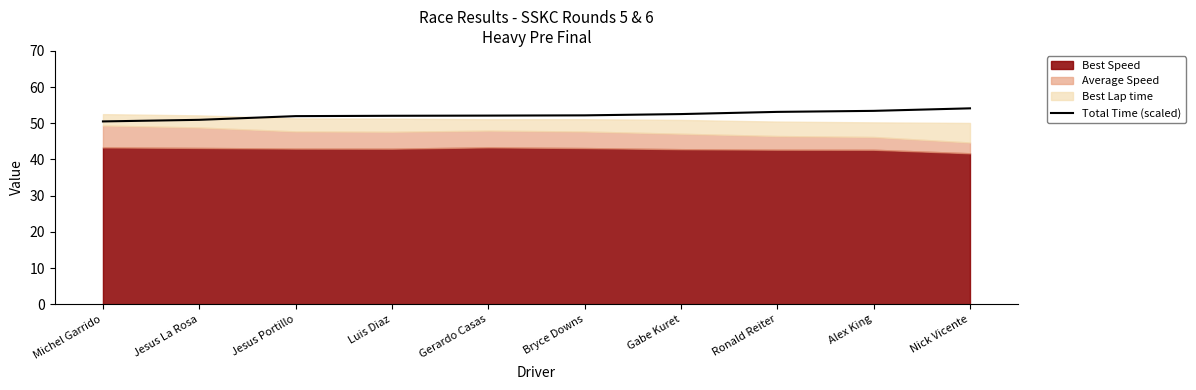

What is the lowest value of the Total Time (scaled) series?

50.5